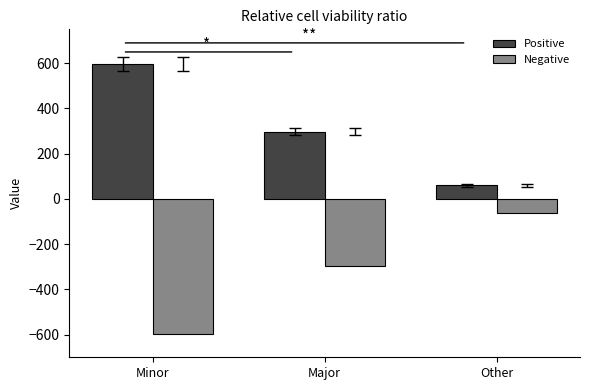

Does the chart contain stacked bars?

No